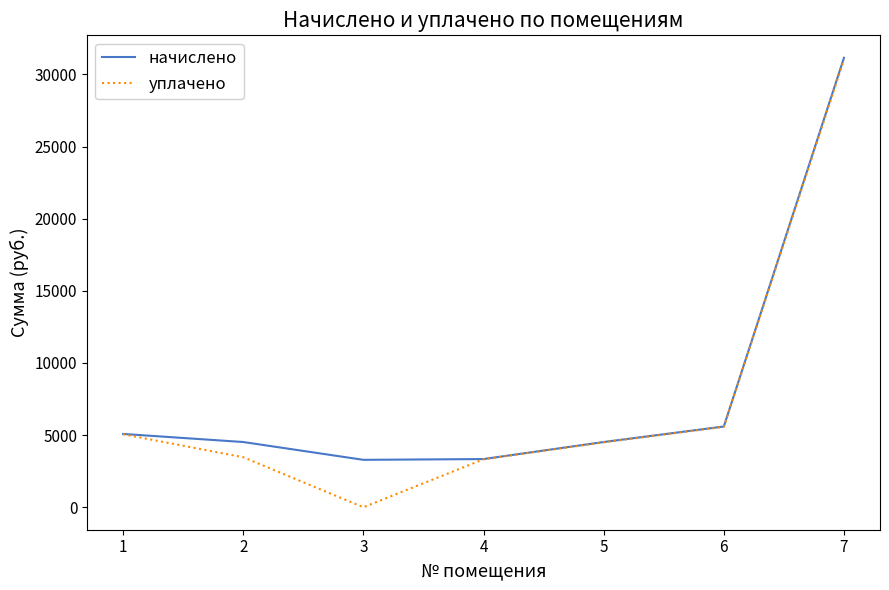

What is the lowest value of the начислено series?

3286.7